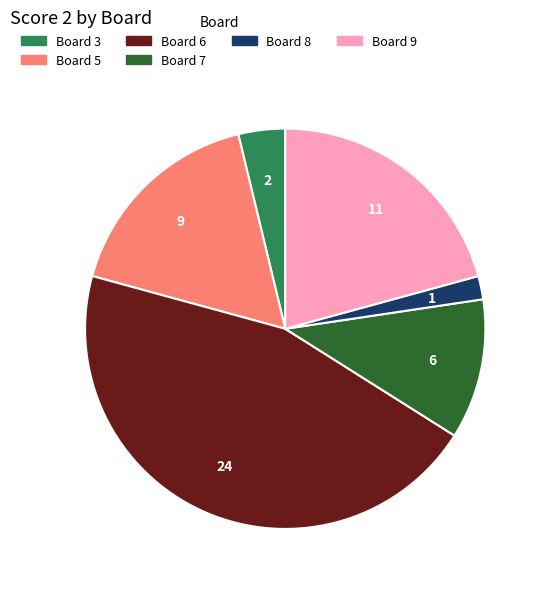

Is there any slice that represents more than half of the pie?

No